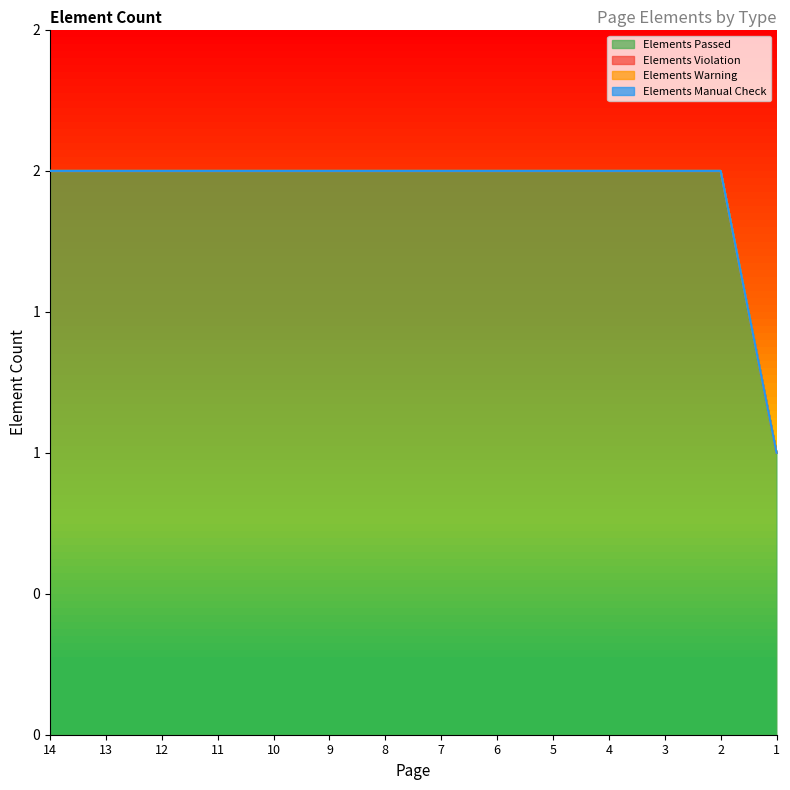

Reading left to right, transcribe all the data shown in this chart.

Elements Passed: 2	2	2	2	2	2	2	2	2	2	2	2	2	1
Elements Violation: 0	0	0	0	0	0	0	0	0	0	0	0	0	0
Elements Warning: 0	0	0	0	0	0	0	0	0	0	0	0	0	0
Elements Manual Check: 0	0	0	0	0	0	0	0	0	0	0	0	0	0